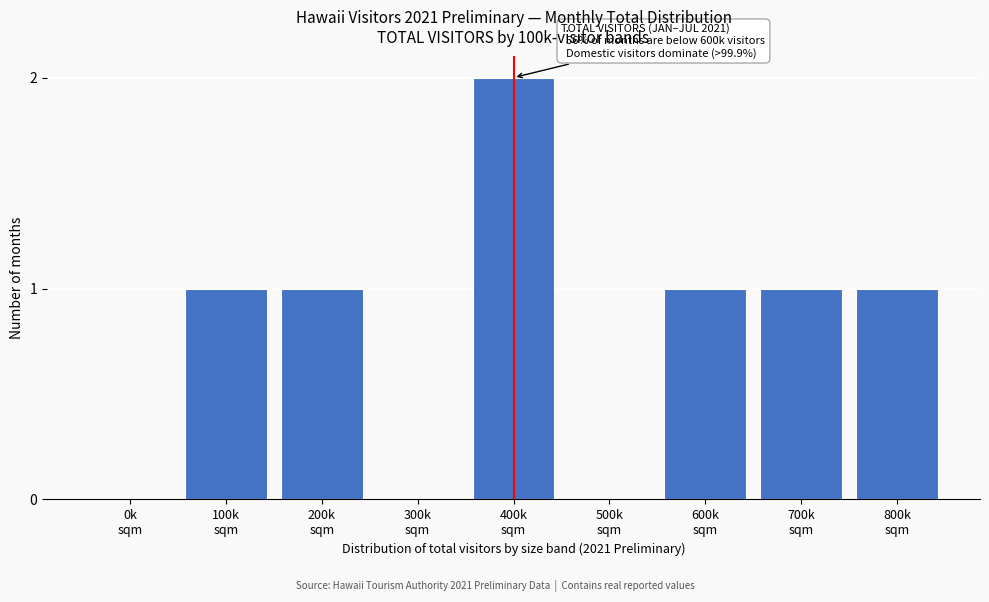

Are the bars horizontal?

No